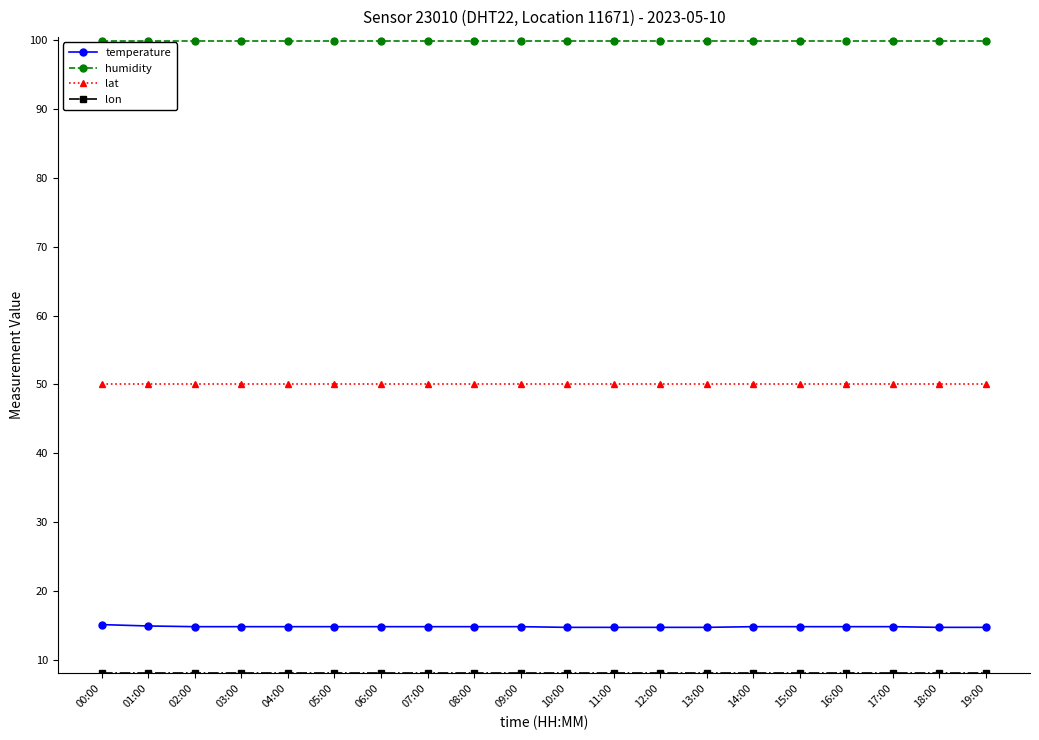

True or false: humidity has a value of 99.9 at 04:00.

True